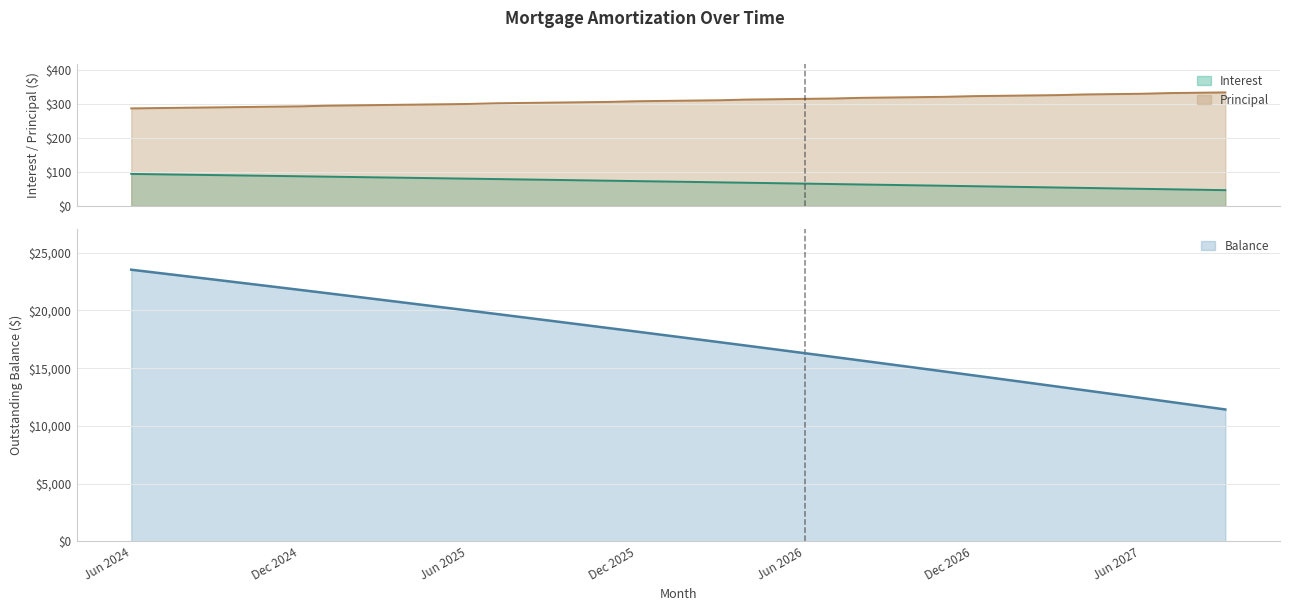

What is the average value of the Balance series?

17628